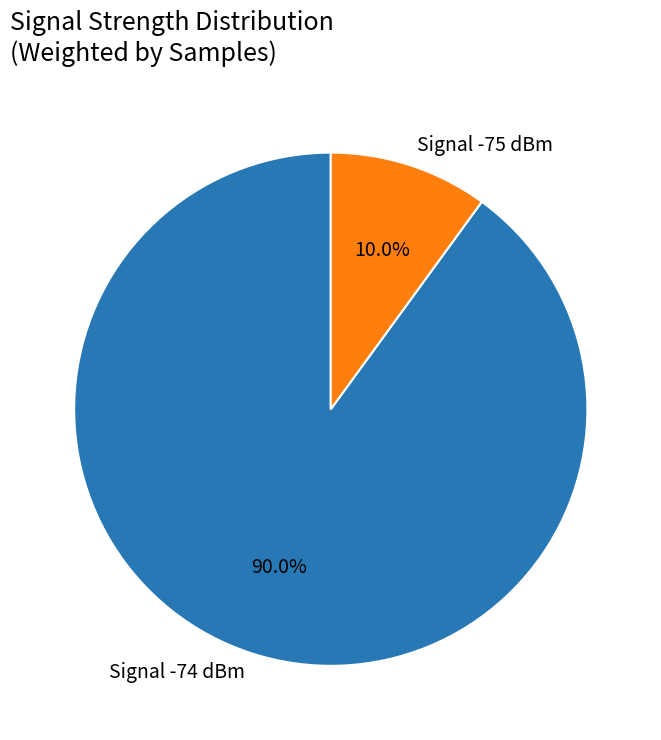

What is the smallest slice in the pie chart?

Signal -75 dBm